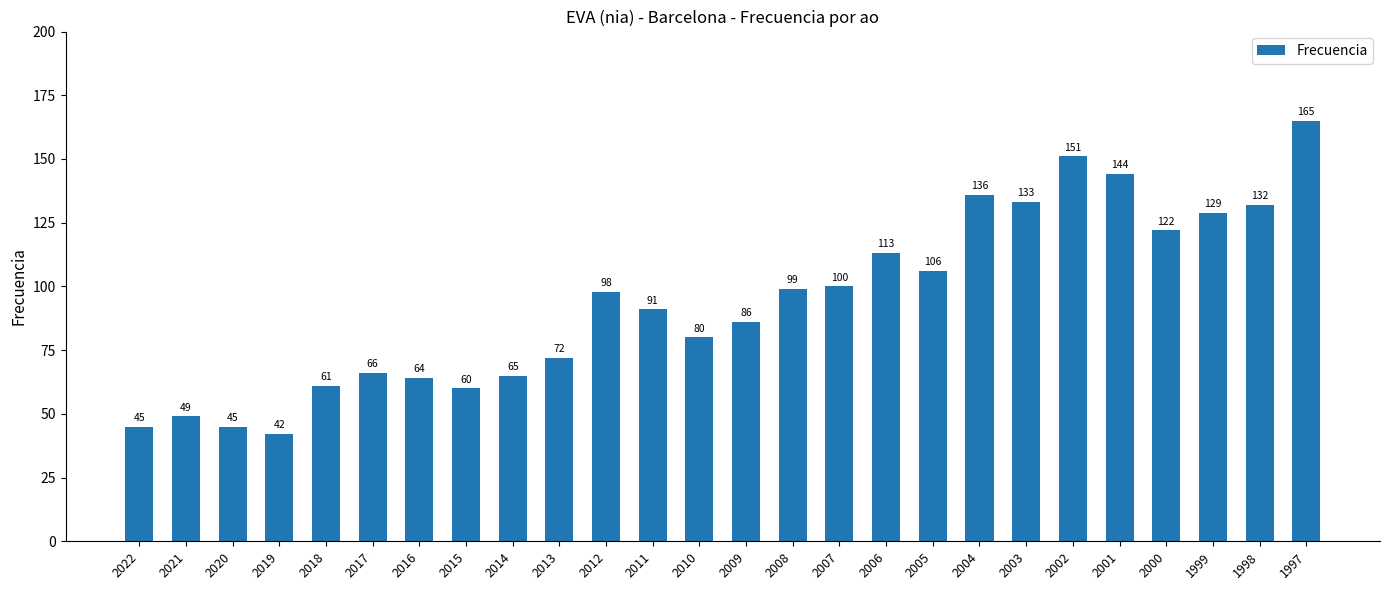

Which has a higher value, 2006 or 2000?

2000